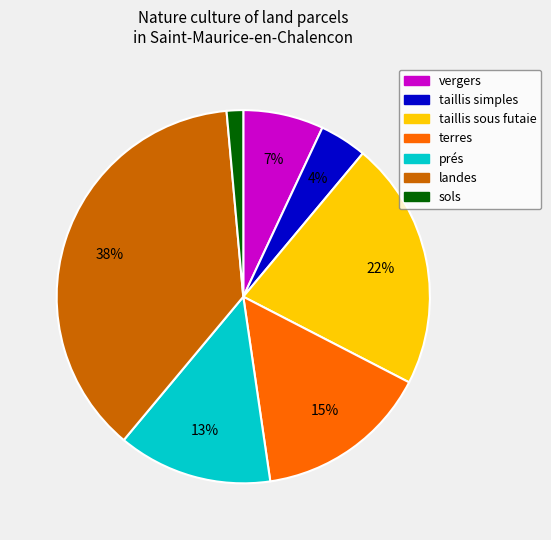

Is there any slice that represents more than half of the pie?

No